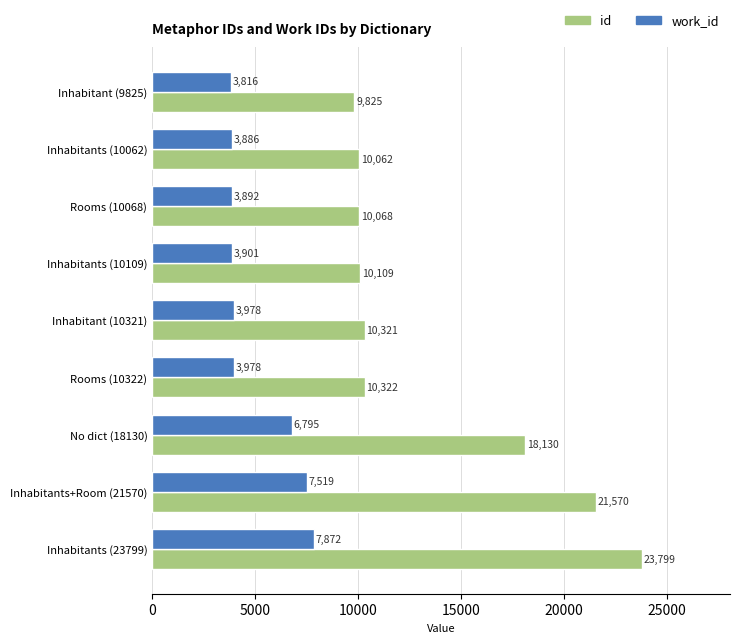

What is the approximate value of id at Inhabitant (10321)?

10321